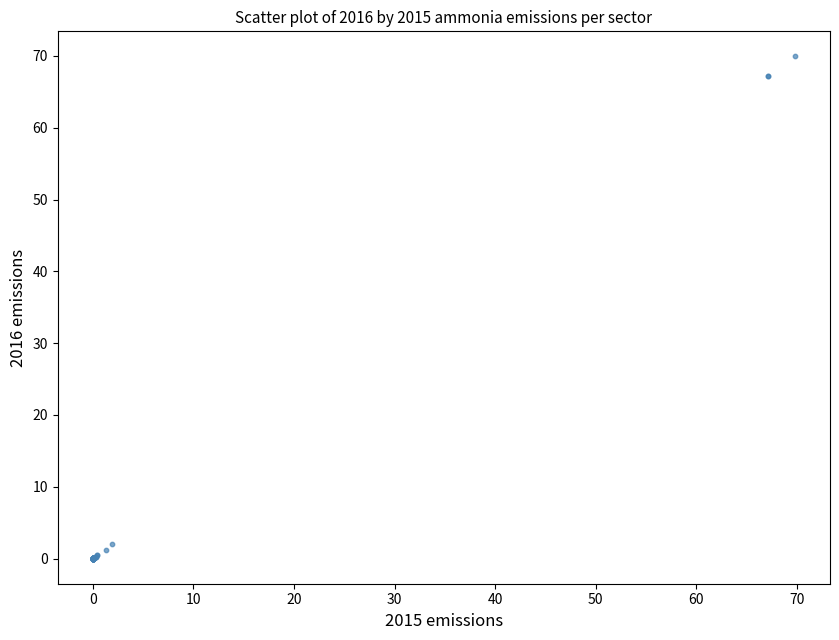

What Y value in the scatter plot is closest to 34?

2.0